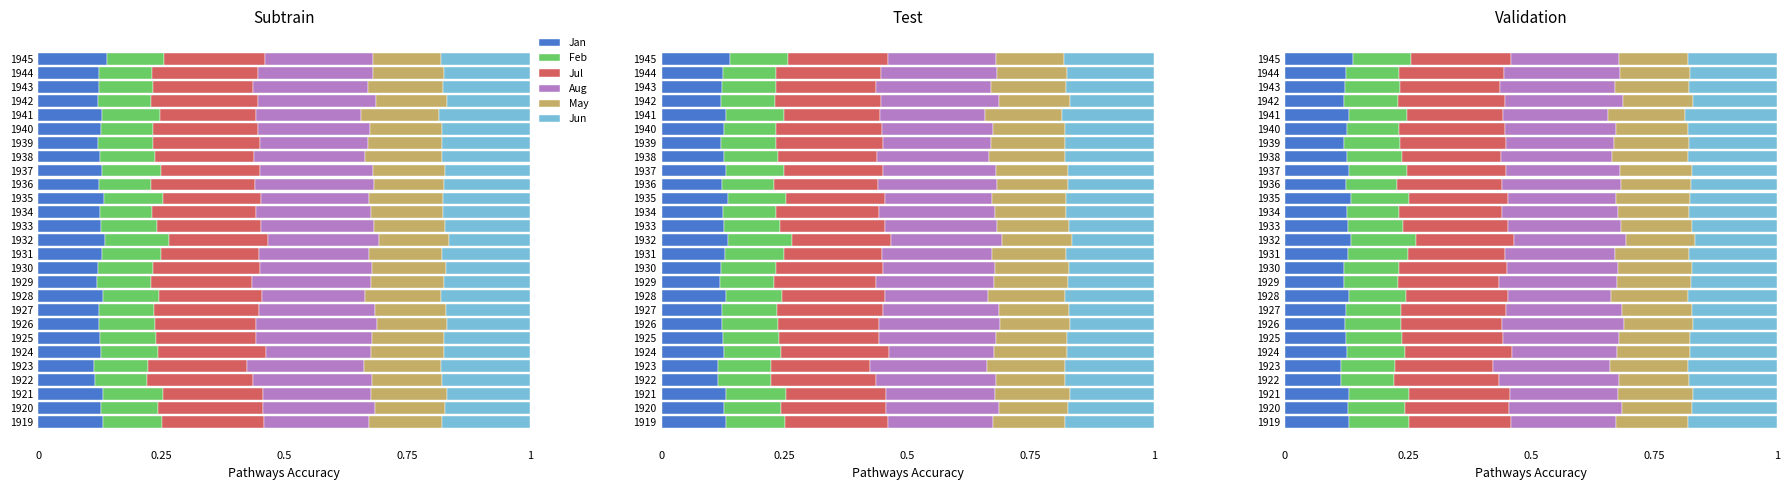

Are the bars horizontal?

Yes